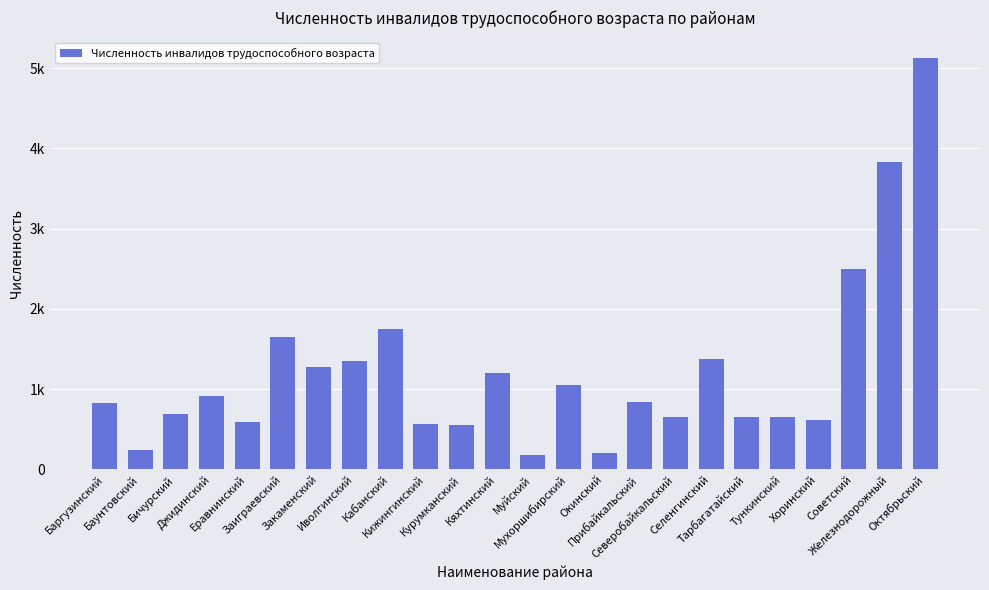

What is the label of the 3rd bar from the left?

Бичурский